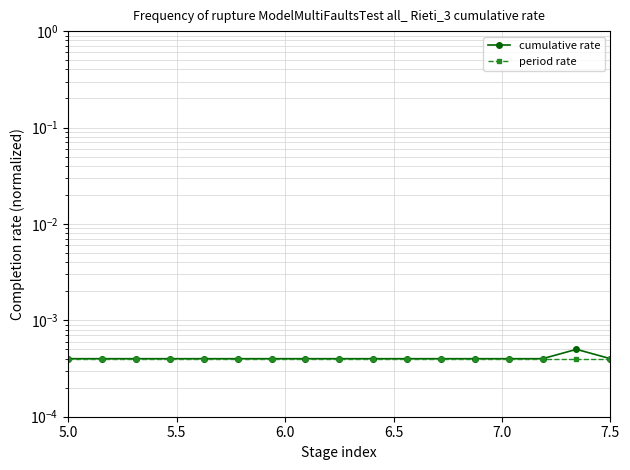

How many data points does each series have?

17